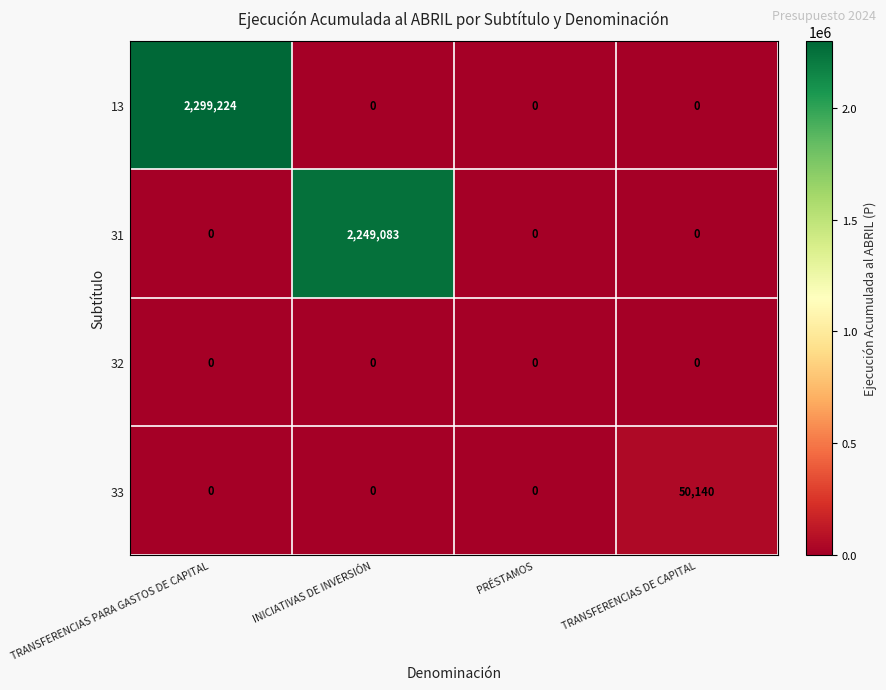

Reading left to right, what are all the values shown in this chart?

13: 2299224	0	0	0
31: 0	2249083	0	0
32: 0	0	0	0
33: 0	0	0	50140